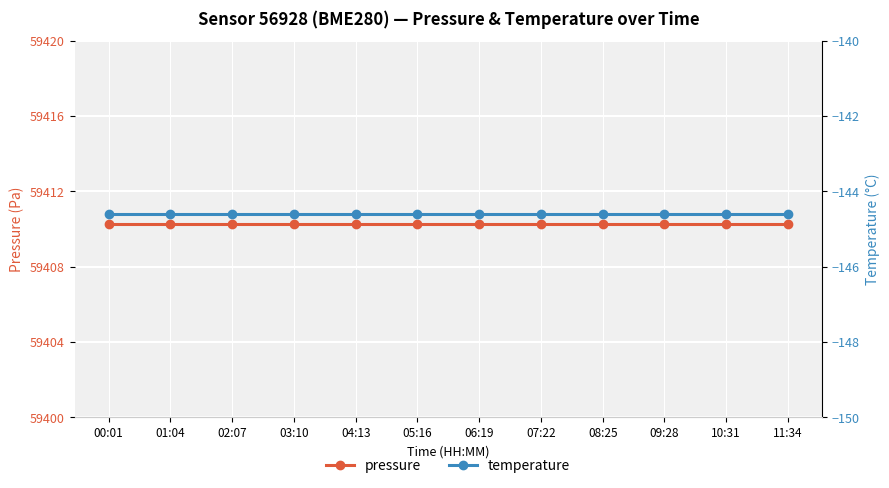

Rank the series at 08:25 from lowest to highest value.

temperature, pressure